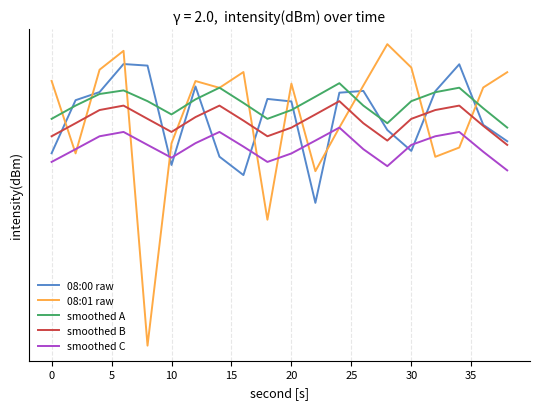

How many series are shown in this chart?

5